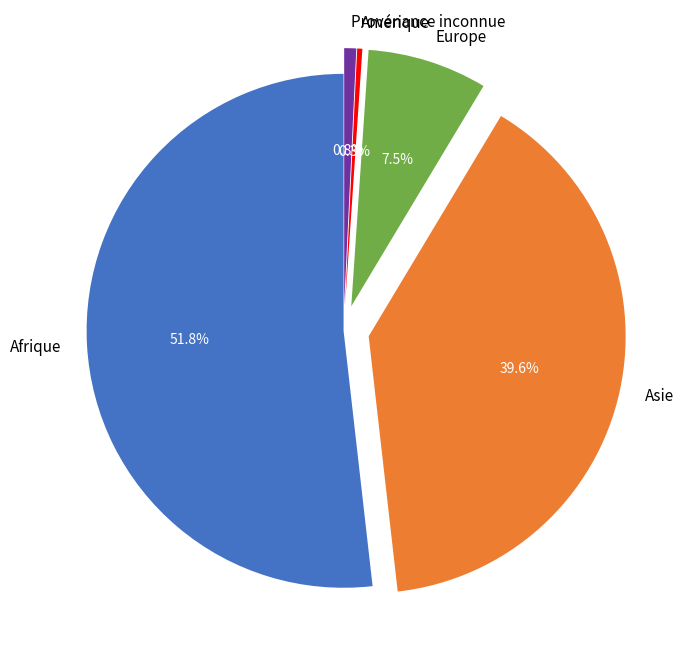

To the nearest percent, what percentage of the pie is Afrique?

52%